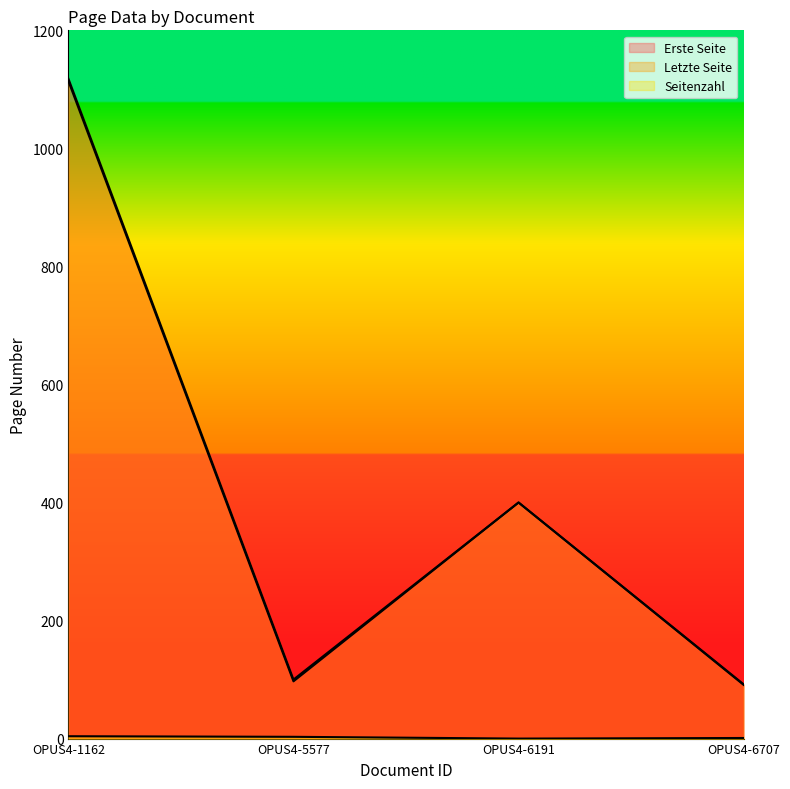

Which series changed the most between OPUS4-1162 and OPUS4-6707?

Letzte Seite